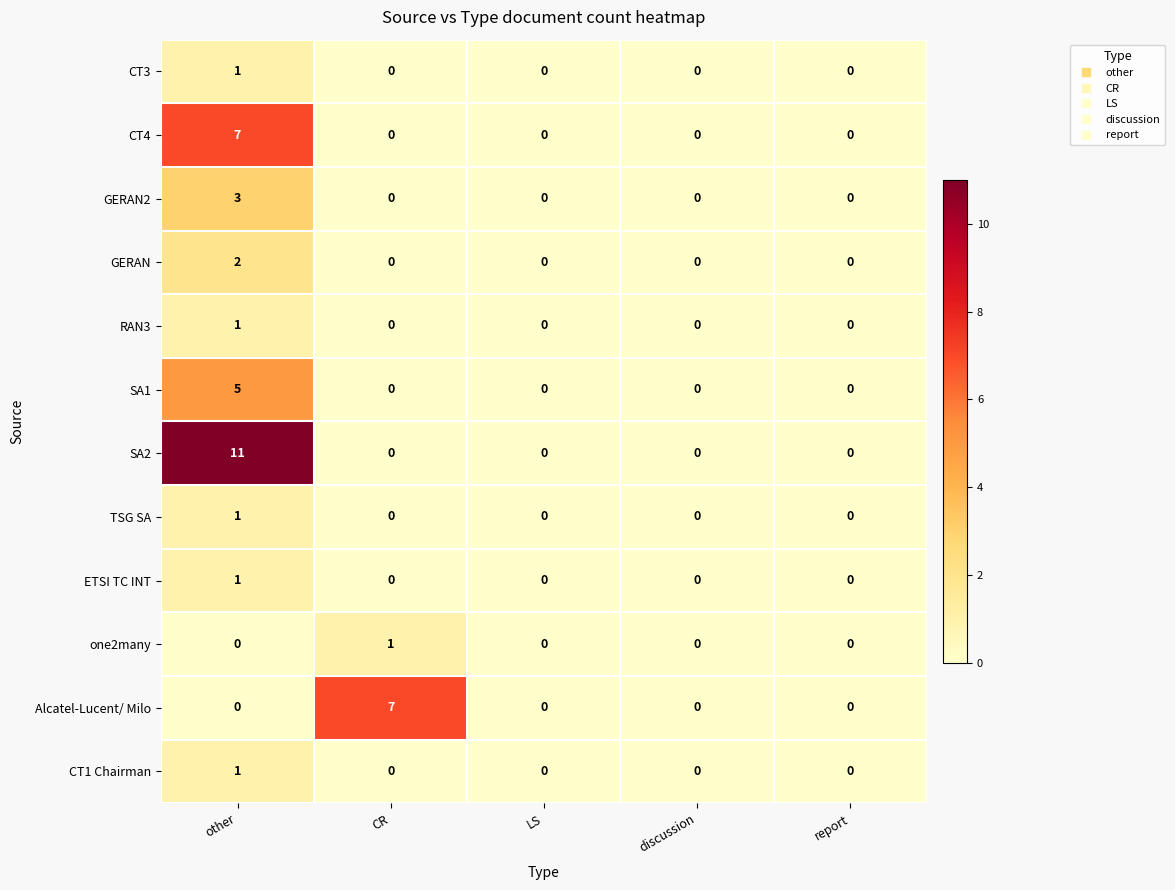

At which category does the chart reach its peak across all series?

other